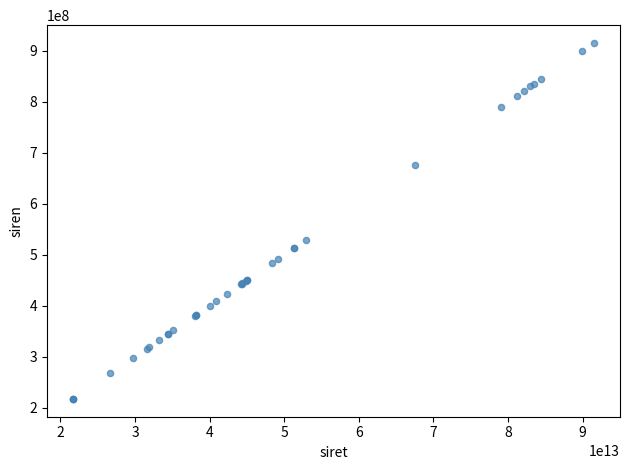

What Y value in the scatter plot is closest to 566066696?

529039638